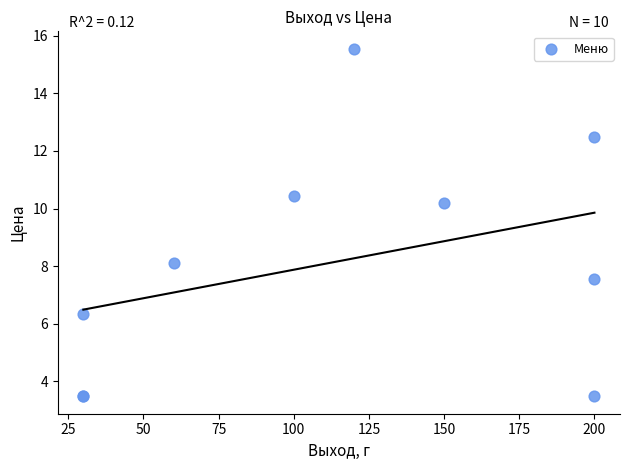

What Y value in the scatter plot is closest to 9?

8.1